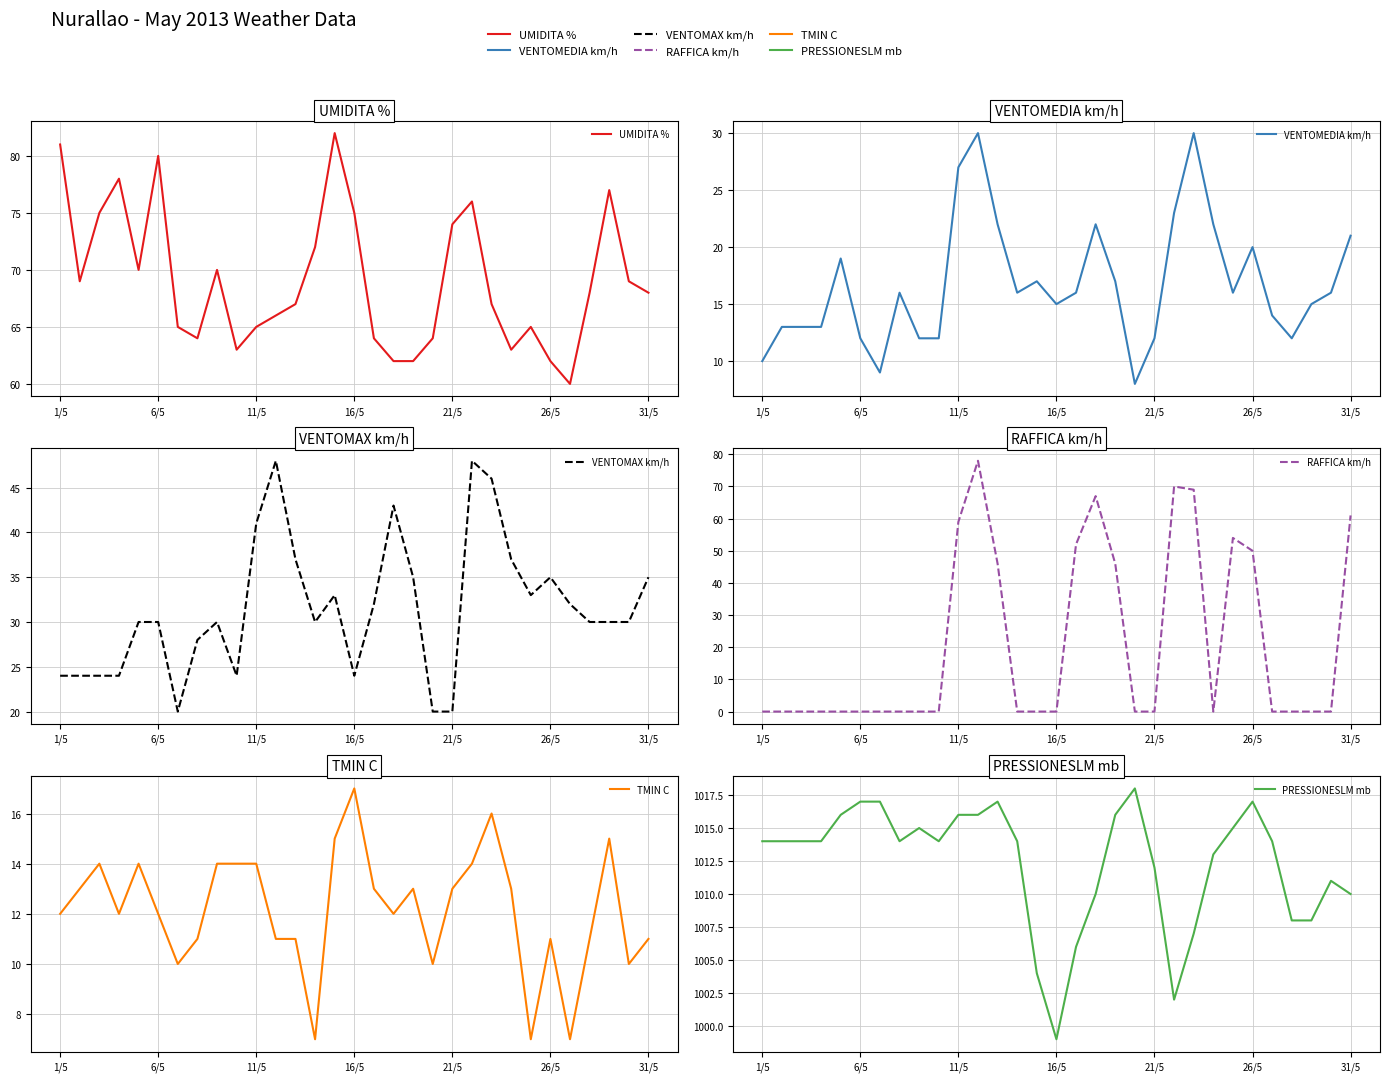

How many lines are shown in the chart?

6